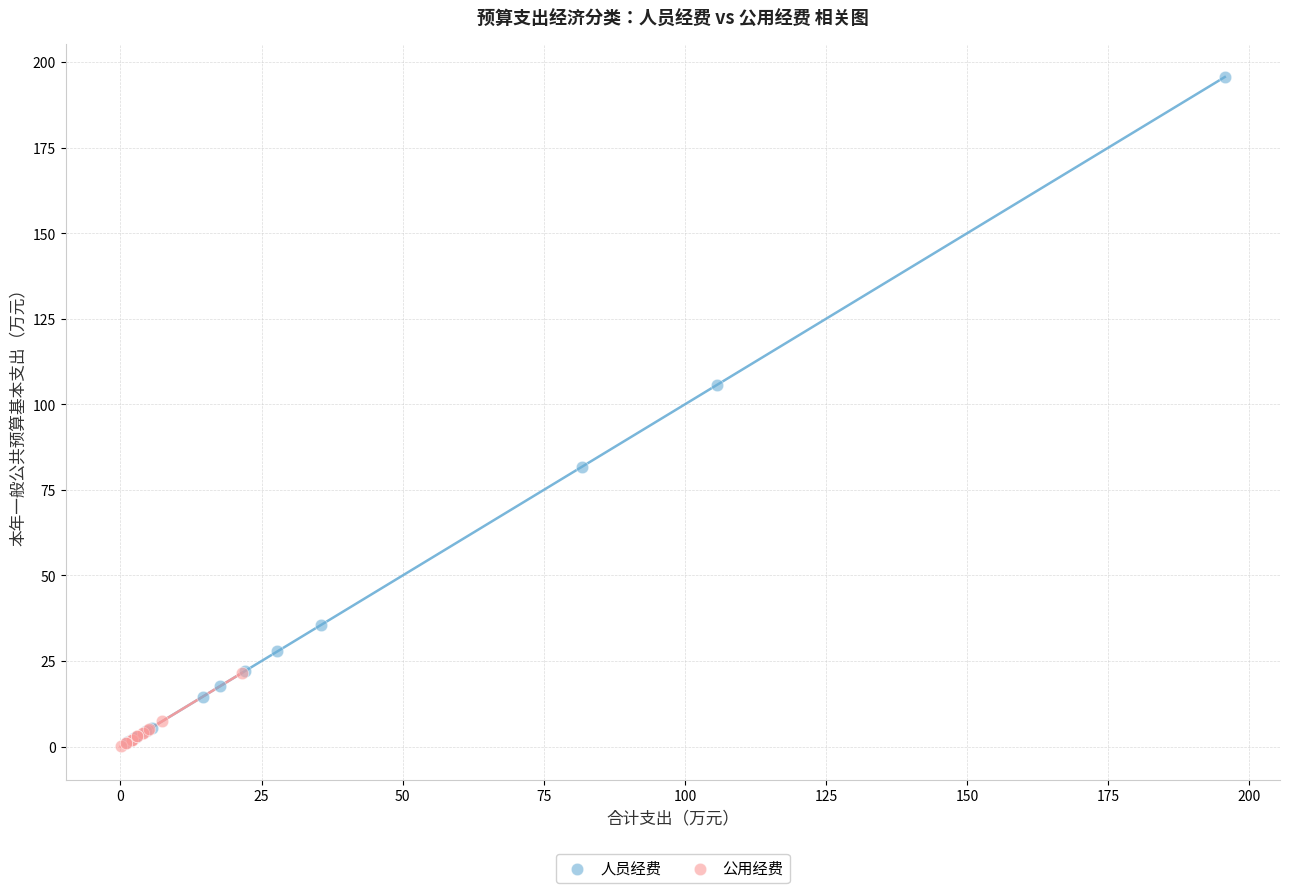

What are all the series names shown in the legend?

人员经费, 公用经费